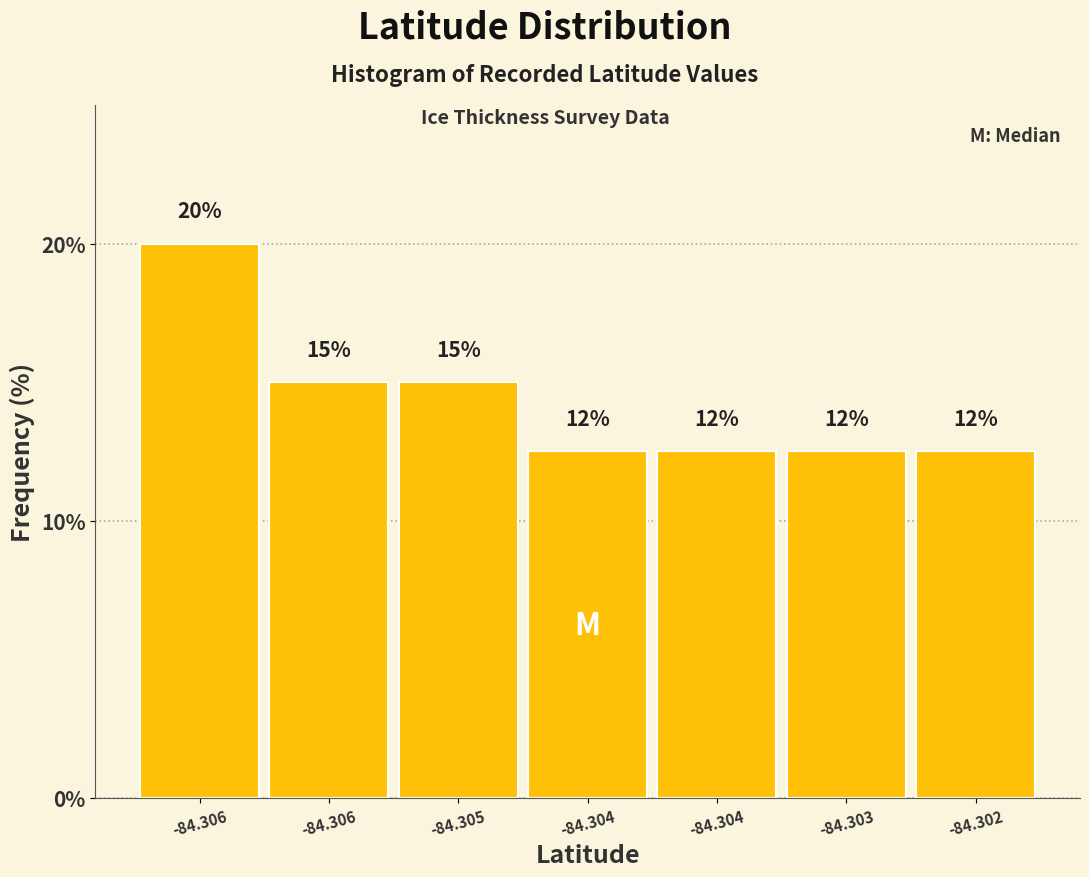

How many bars are there in total?

7